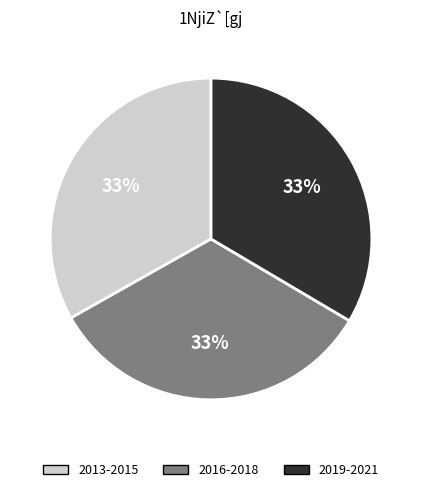

Combined, do 2016-2018 and 2013-2015 account for over 50%?

Yes